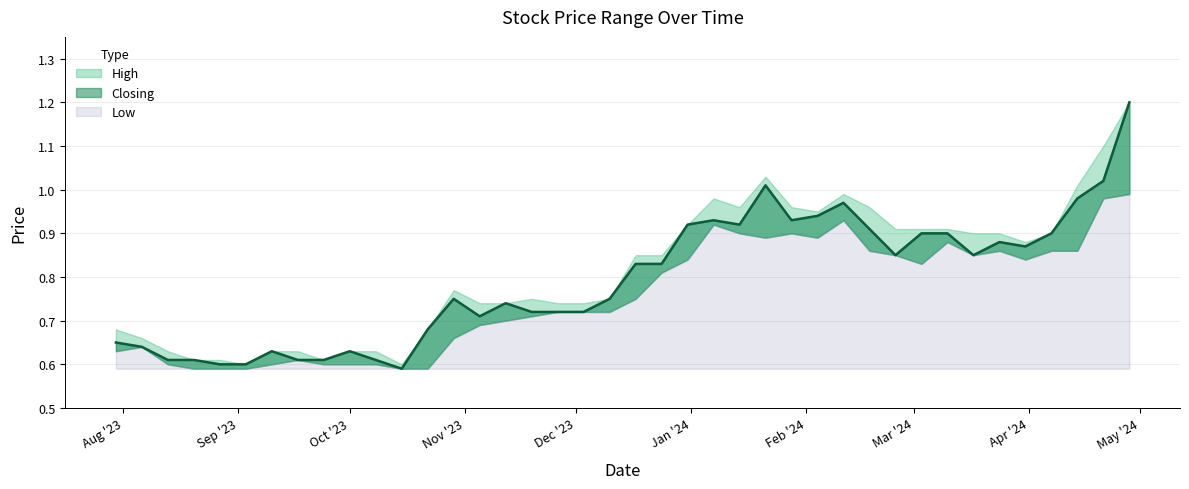

True or false: Low and Closing cross at least once.

False